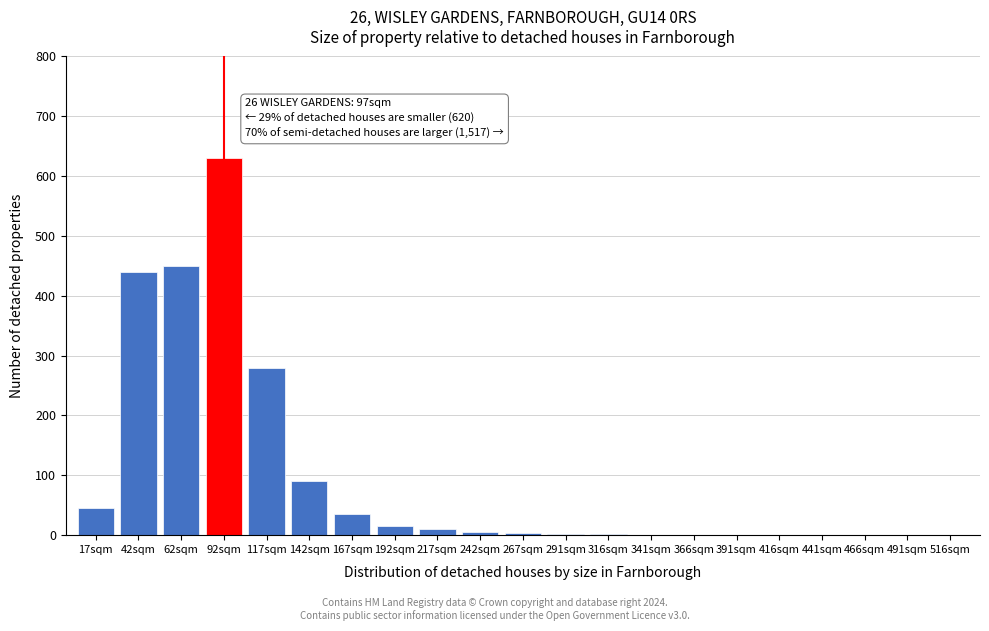

True or false: the data shows 0 at 466sqm.

True